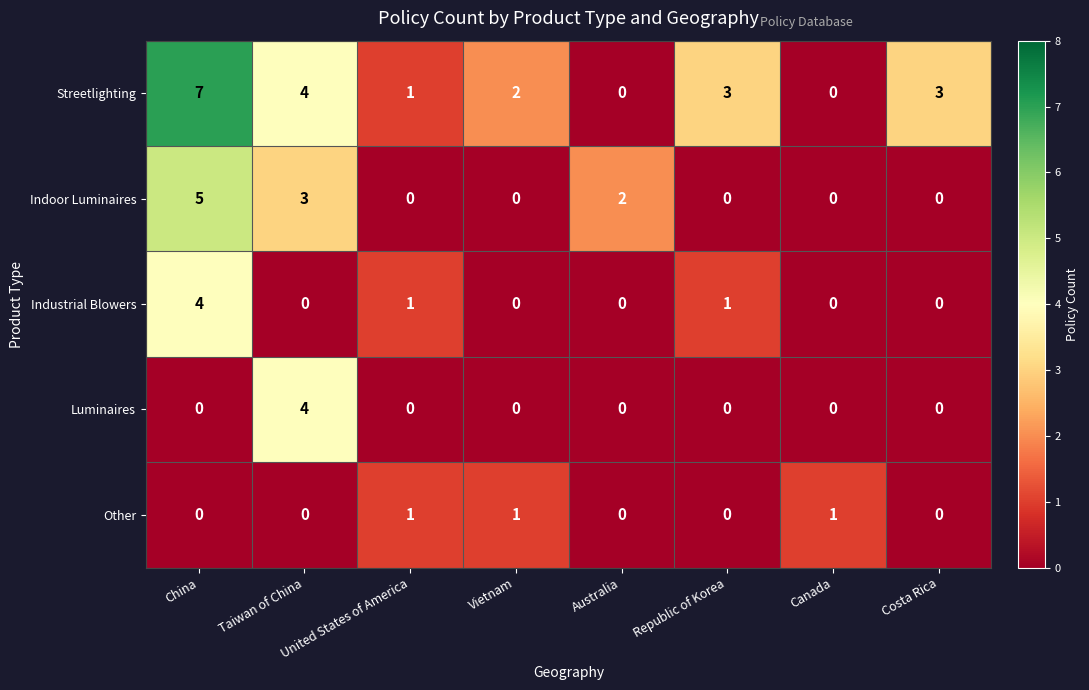

How many Industrial Blowers values are between 0 and 1?

7